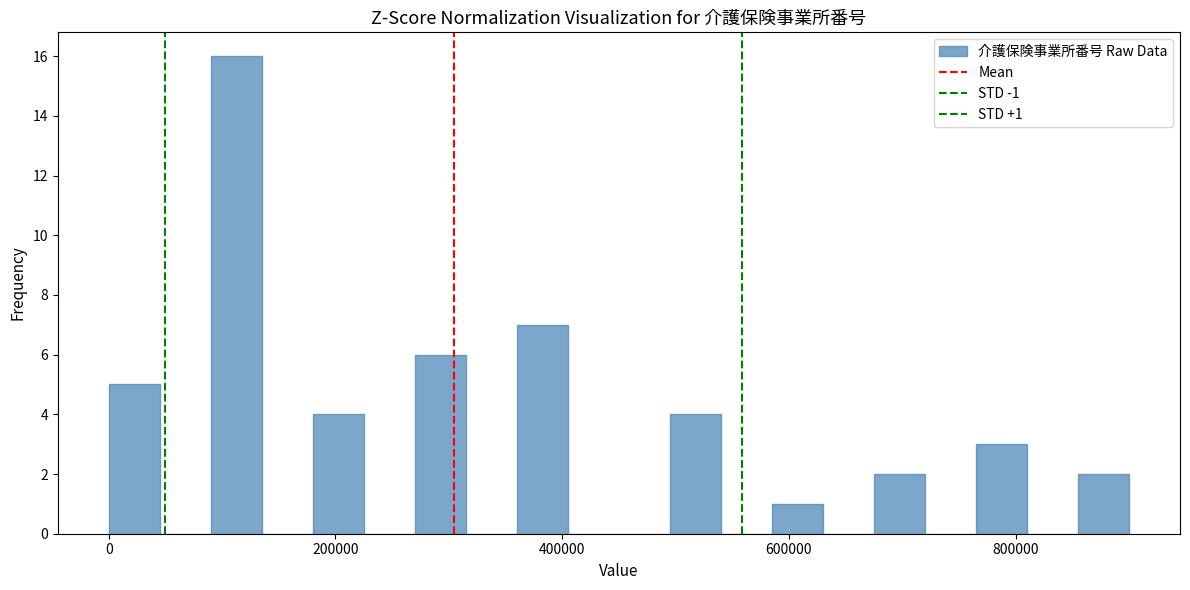

Read against the x-axis, roughly where is the centre of the tallest bar?

120000